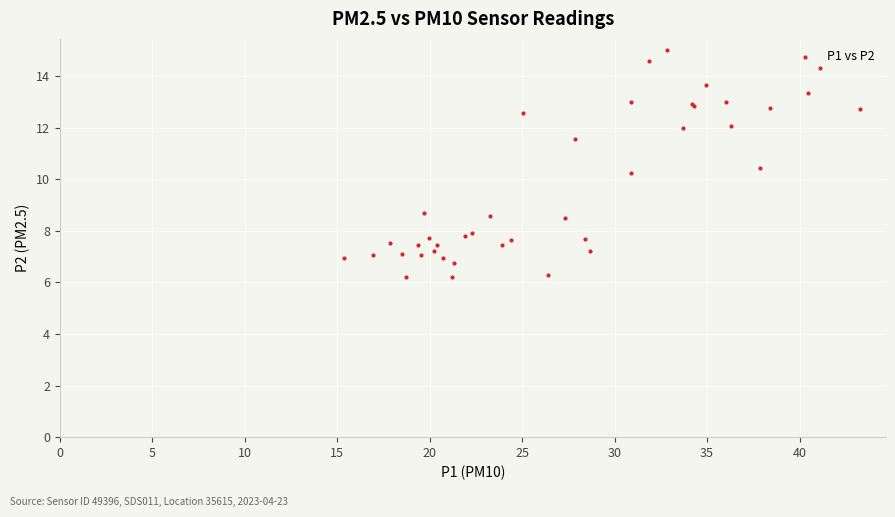

What Y value in the scatter plot is closest to 10?

10.2